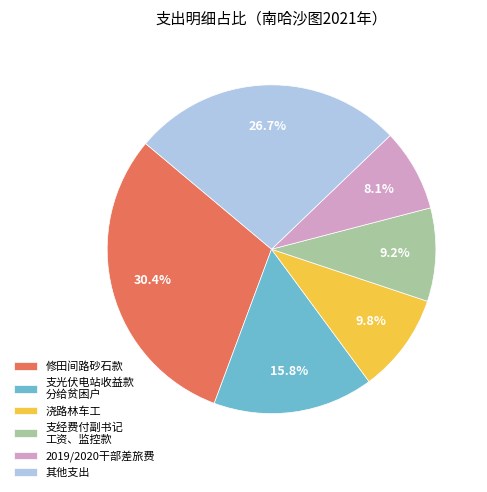

Is there a majority slice in this chart?

No